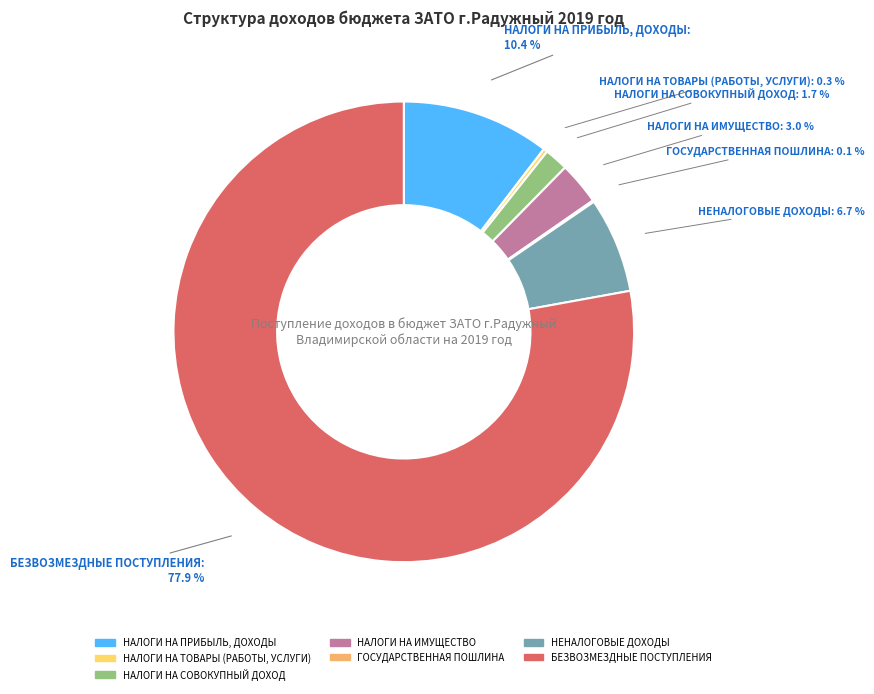

What is the total percentage of НАЛОГИ НА ПРИБЫЛЬ, ДОХОДЫ and НЕНАЛОГОВЫЕ ДОХОДЫ?

17.1%